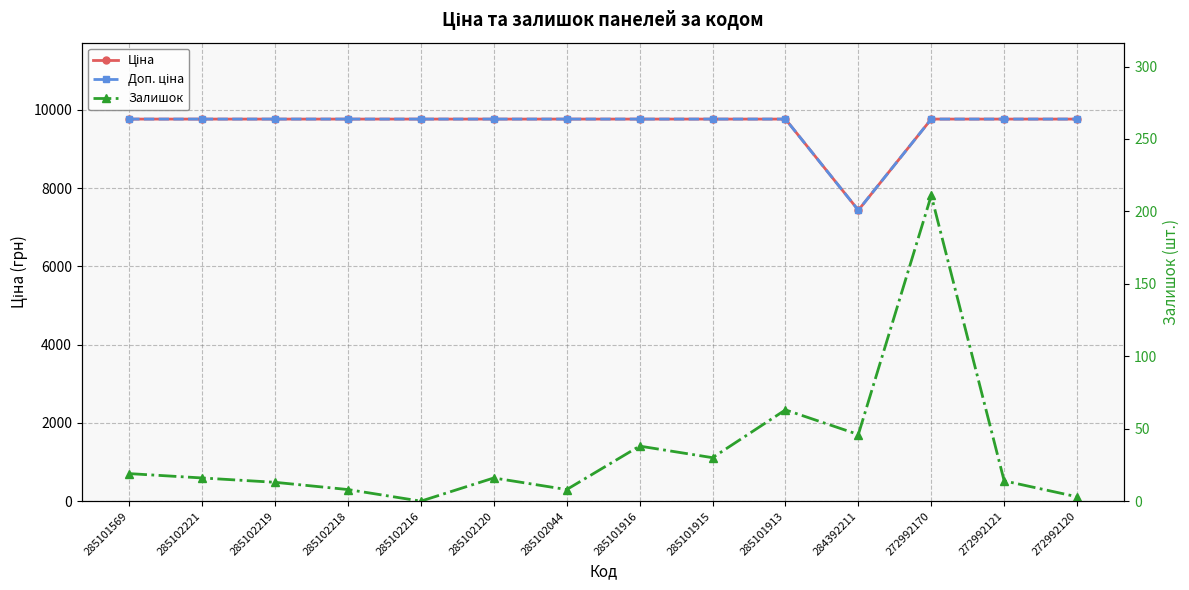

What is the difference between the highest and lowest values at 285101569?

9745.4